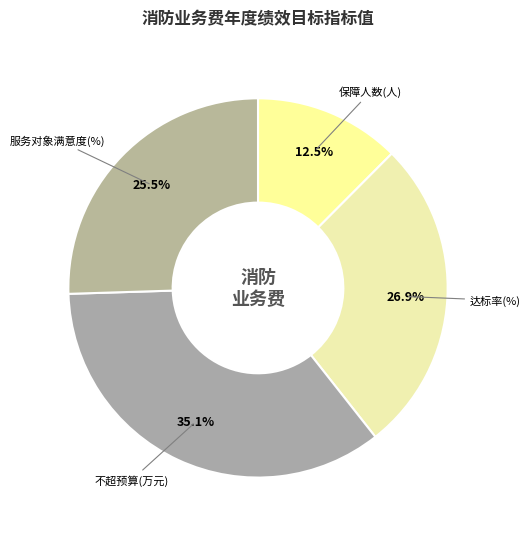

Is the sum of 保障人数(人) and 不超预算(万元) greater than half?

No